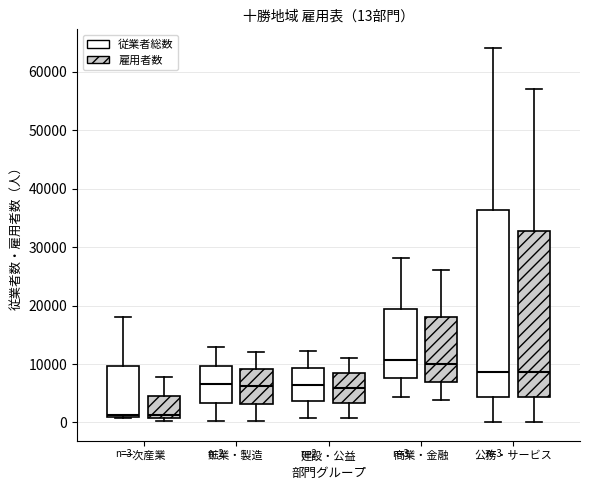

Which box is the tallest, from its lower edge to its upper edge?

公務・サービス (従業者総数)